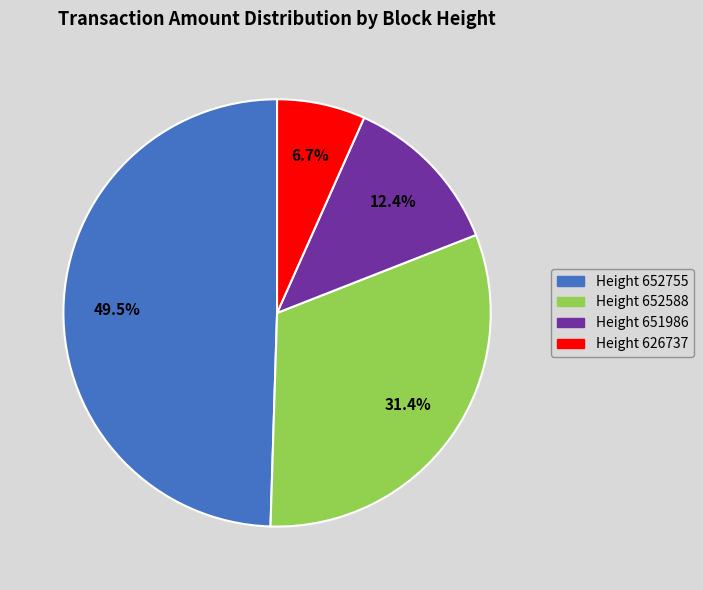

Does Height 651986 account for over 50% of the chart?

No